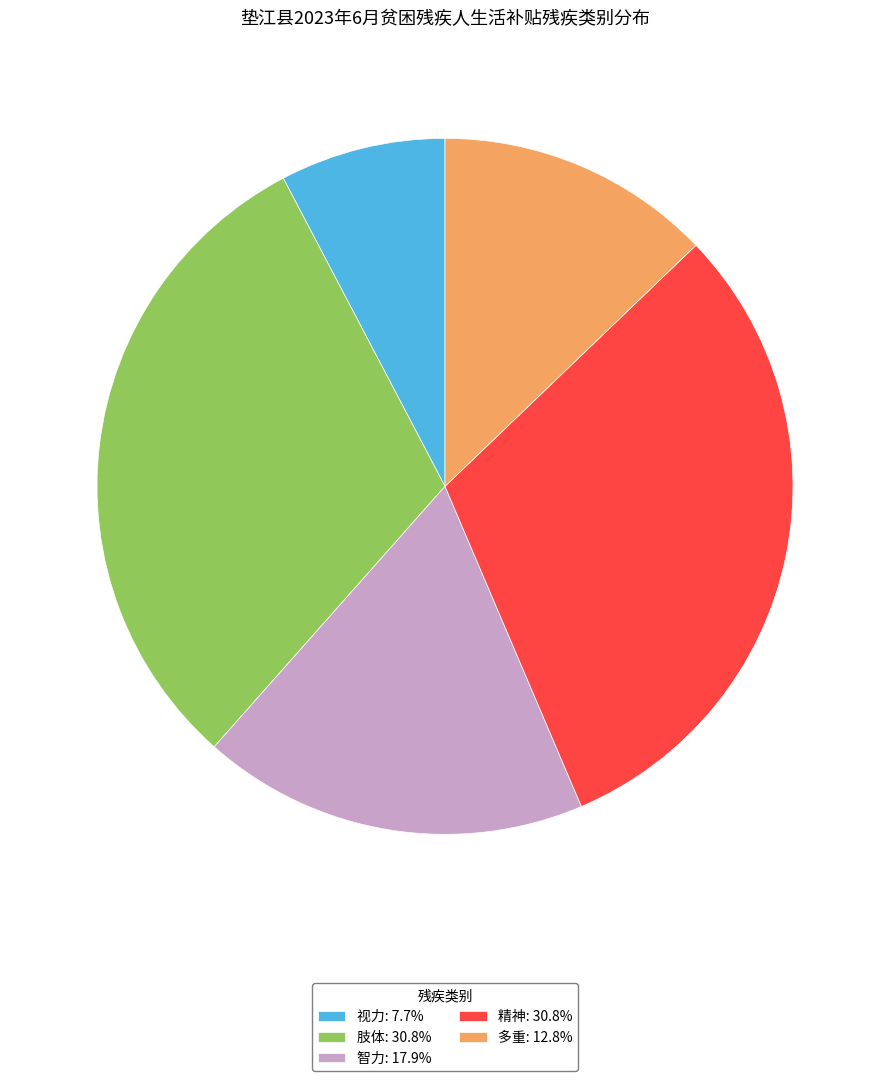

What is the ratio of the value at 精神: 30.8% to the value at 智力: 17.9%?

1.7